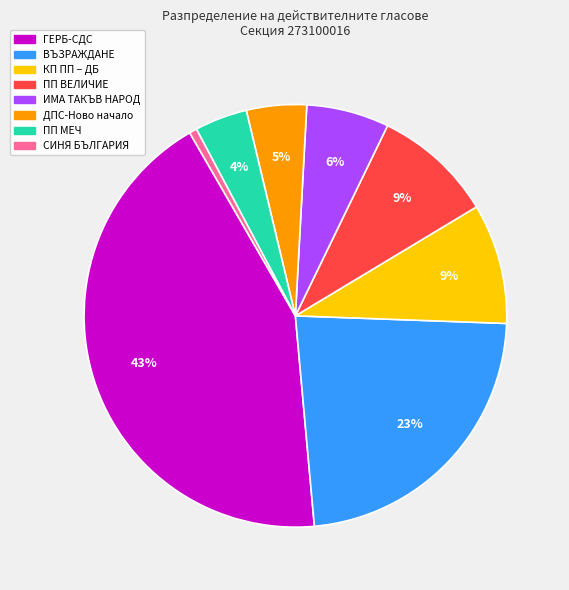

Is there any slice that represents more than half of the pie?

No